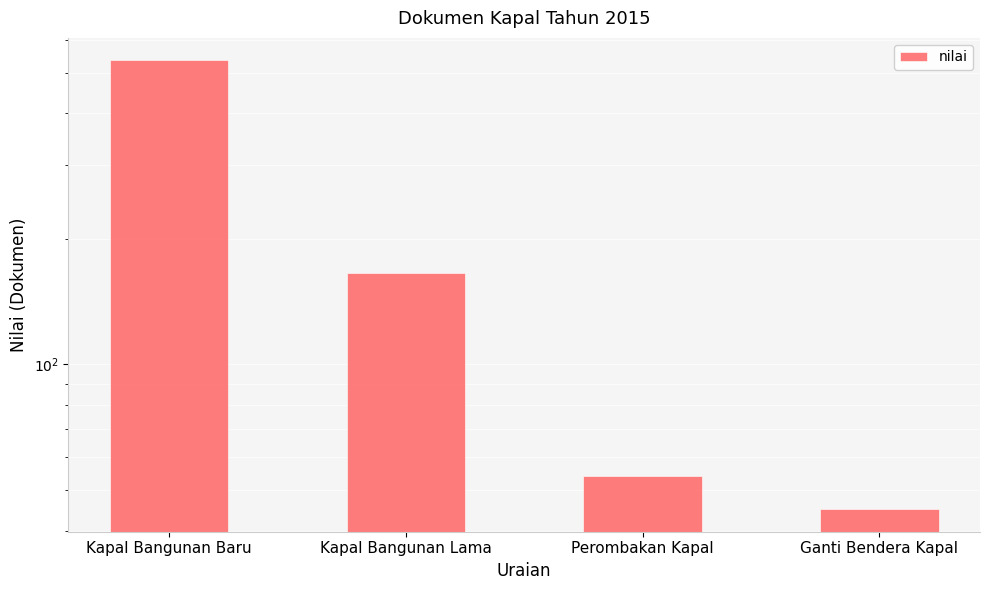

What is the change in value from Kapal Bangunan Baru to Kapal Bangunan Lama?

-369